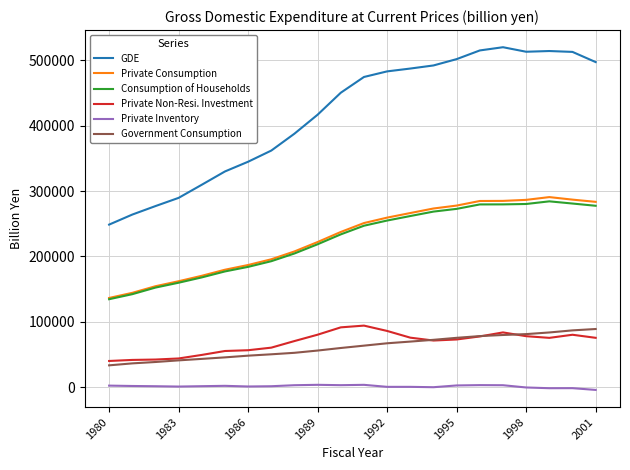

Is this an area chart (filled region under the line)?

No